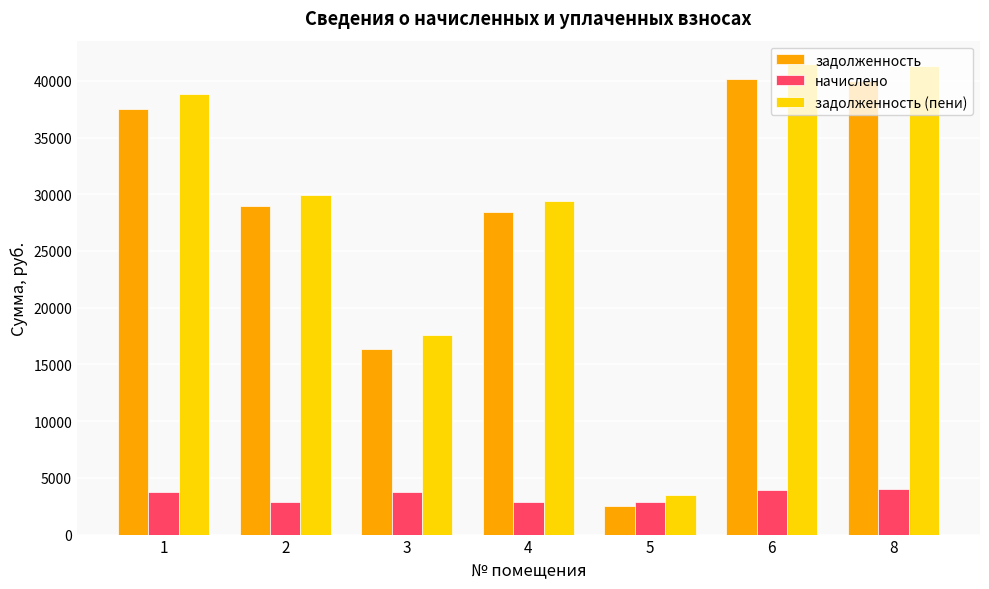

At how many categories does at least one series exceed 11805?

6